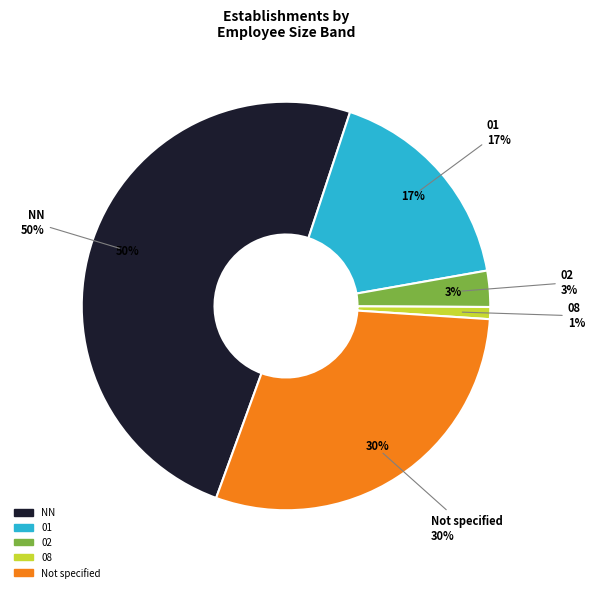

How much of the chart is everything except NN?

50.5%